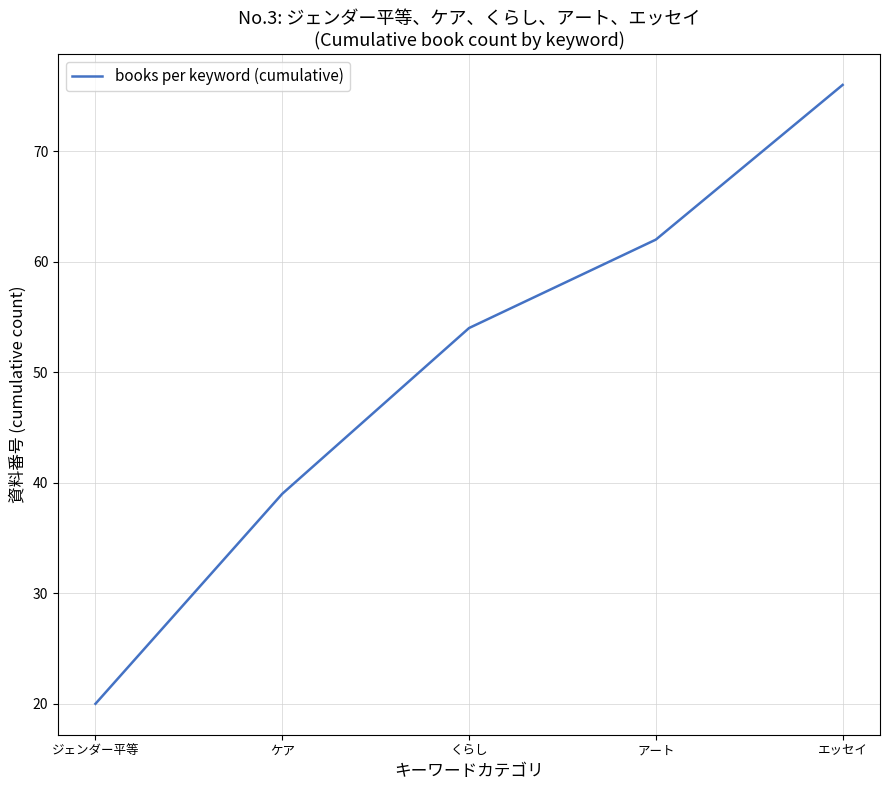

What is the change in value from くらし to アート?

+8